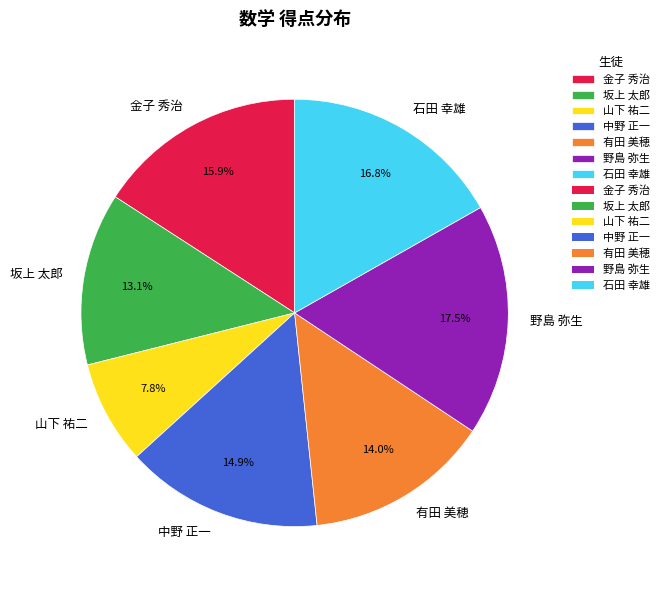

Is the sum of 石田 幸雄 and 野島 弥生 greater than half?

No